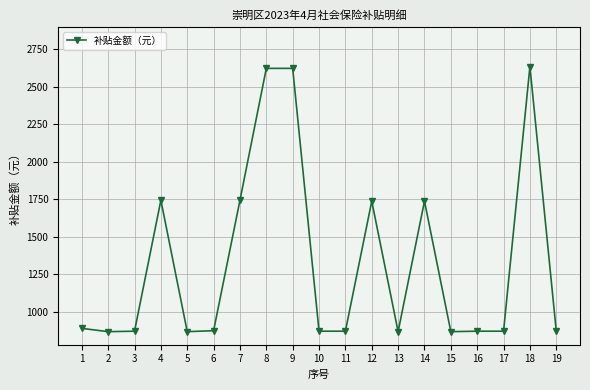

The chart shows a value of 1459.8 at 17. True or false?

False